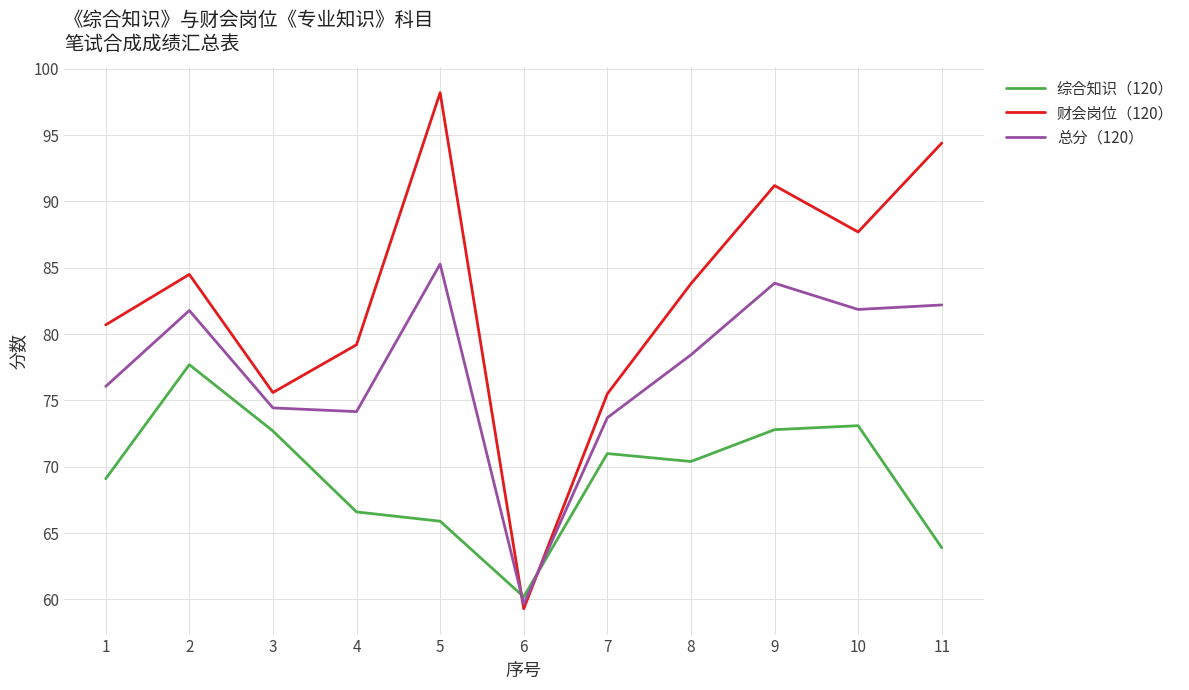

At which category is the sum across all series the highest?

5